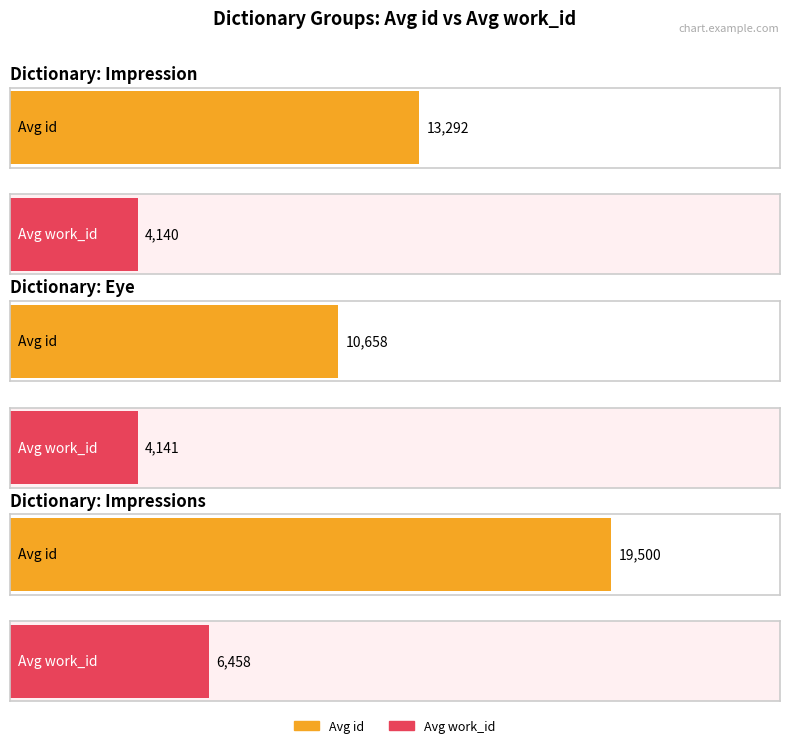

At Impression, list the series in order from smallest to largest.

avg_work_id, avg_id